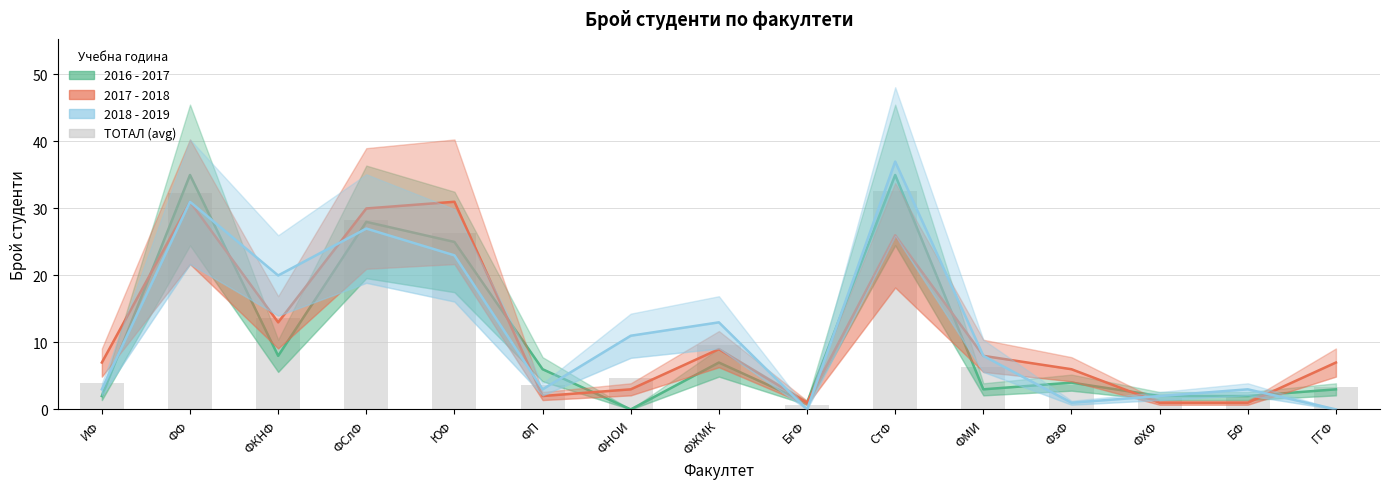

The 2018 - 2019 series shows 8.0 at ФМИ. True or false?

True